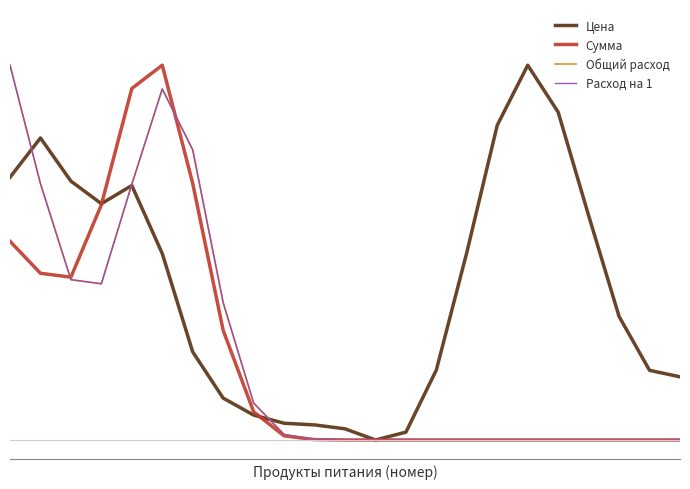

Does the chart have visible grid lines?

No